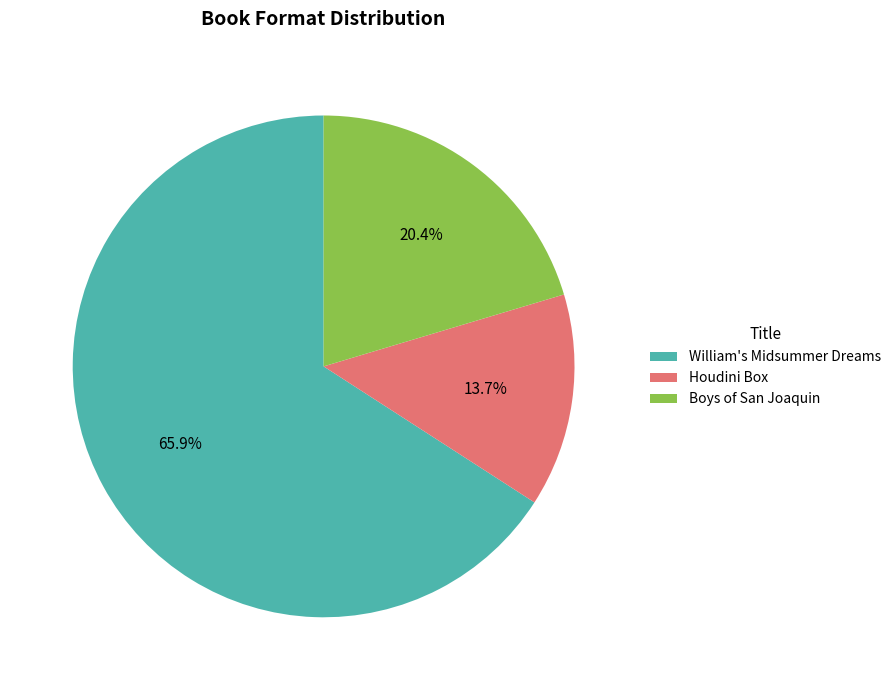

To the nearest percent, what portion does Houdini Box represent?

14%